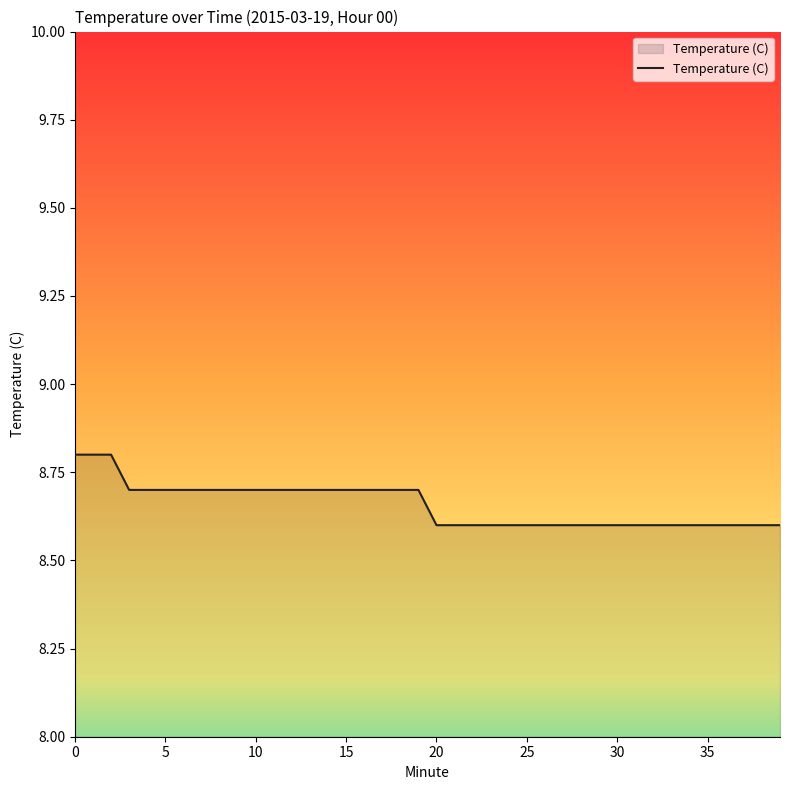

What is the minimum value shown in the chart?

8.6